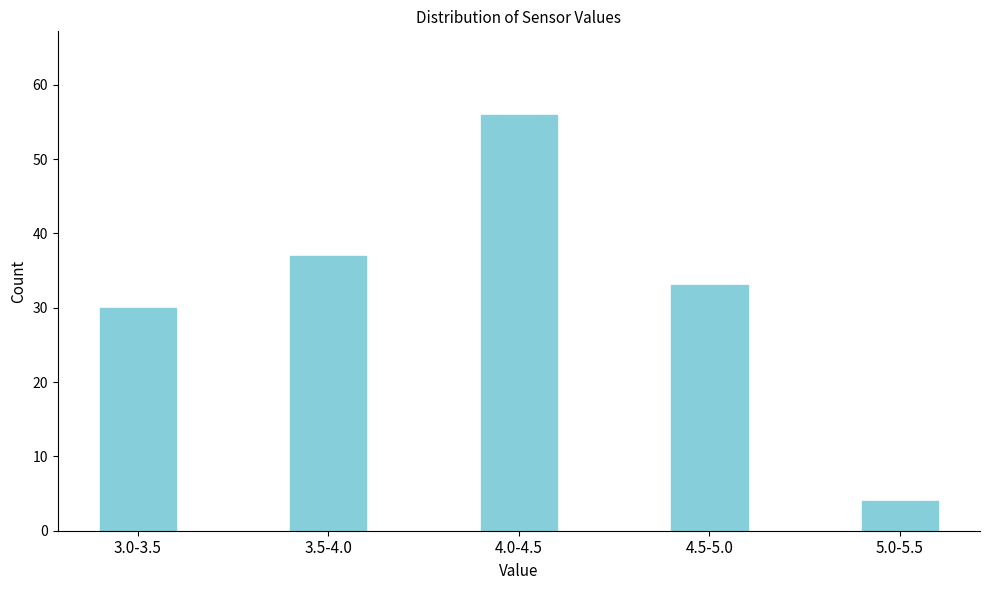

Reading right to left, what are all the values shown in this chart?

4	33	56	37	30